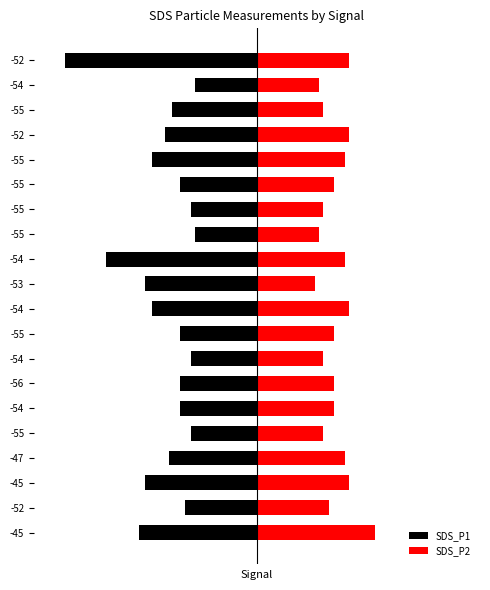

Which series has the largest total across all categories?

SDS_P2